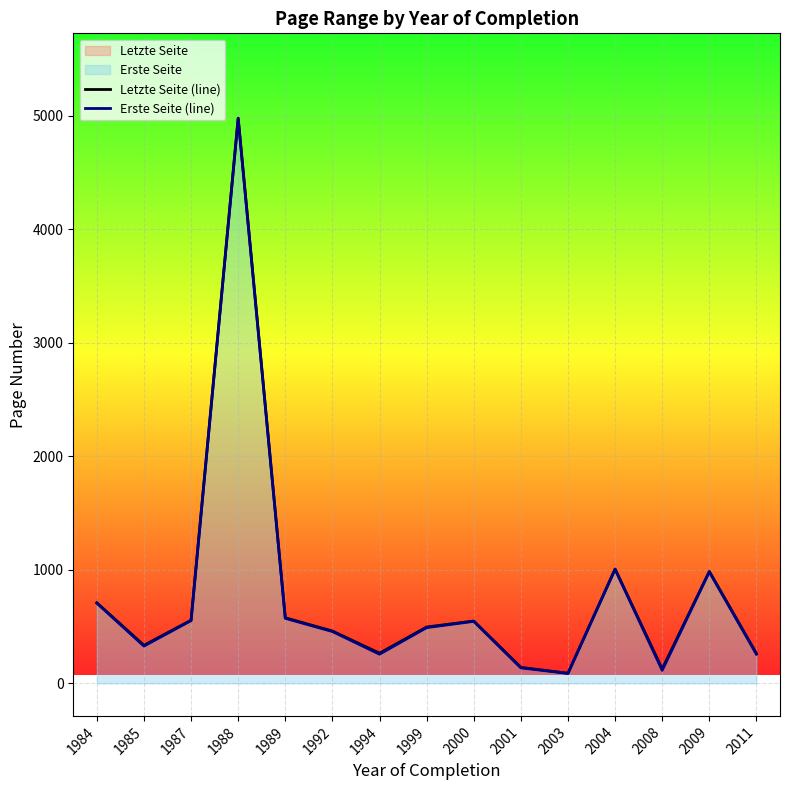

What is the difference between the maximum and second lowest values in the Erste Seite (line) series?

4859.5